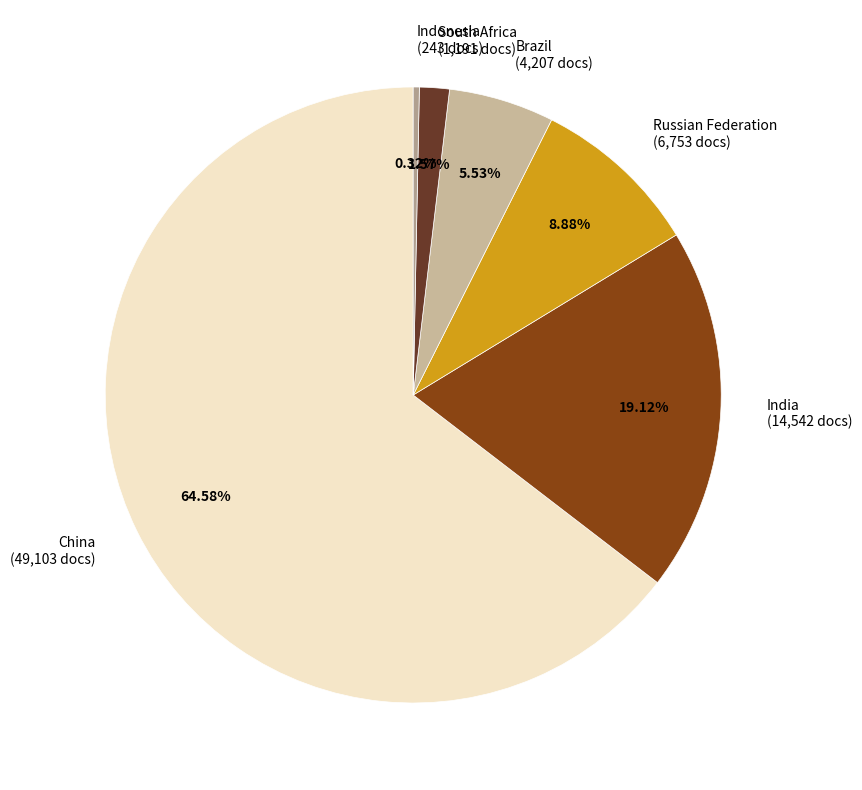

Which category has the smallest portion of the pie?

Indonesia